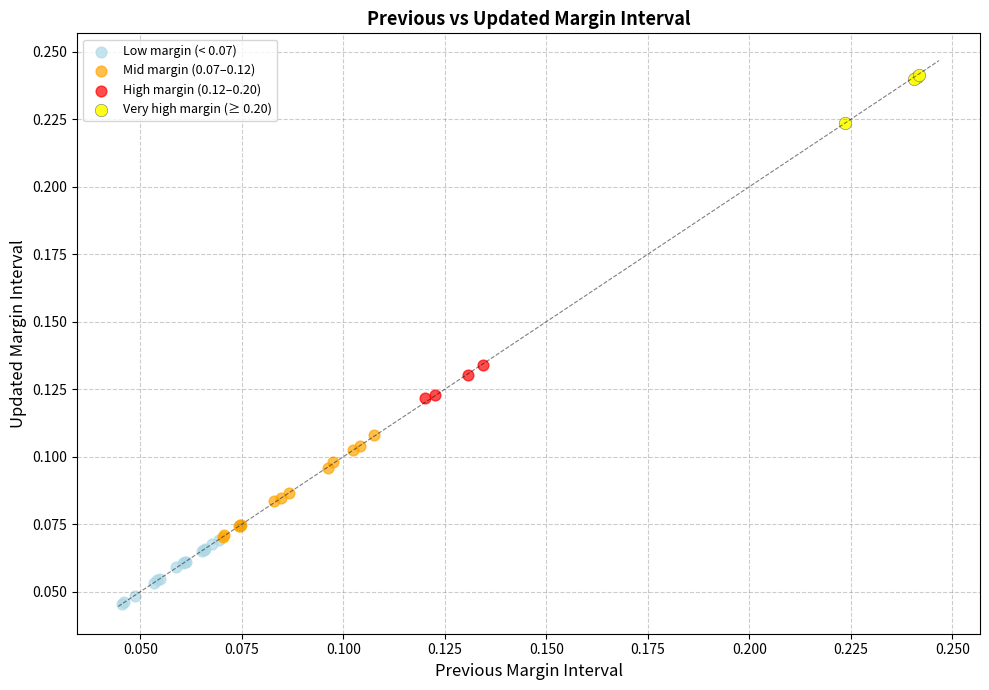

Which series reaches the maximum Y coordinate?

Very high margin (≥ 0.20)